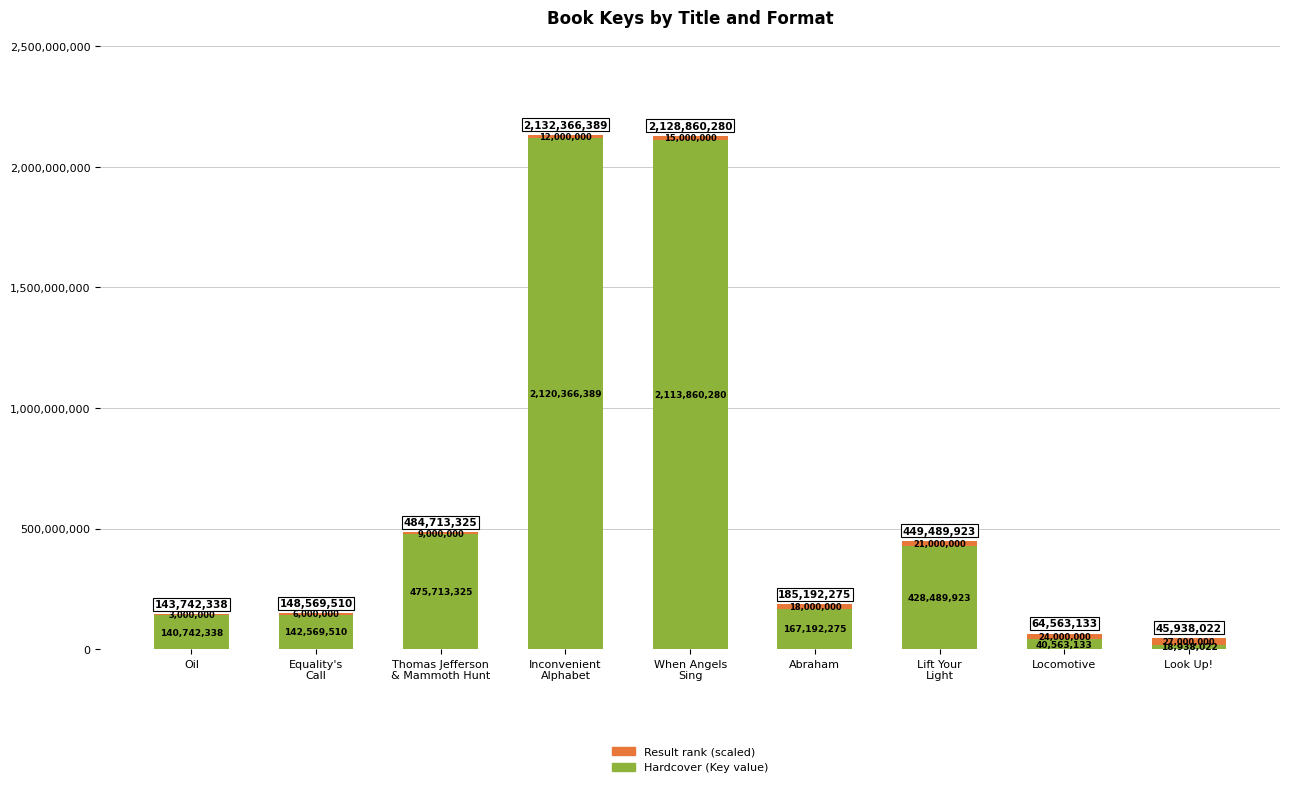

The value of Hardcover (Key value) at Oil is 28578047. True or false?

False